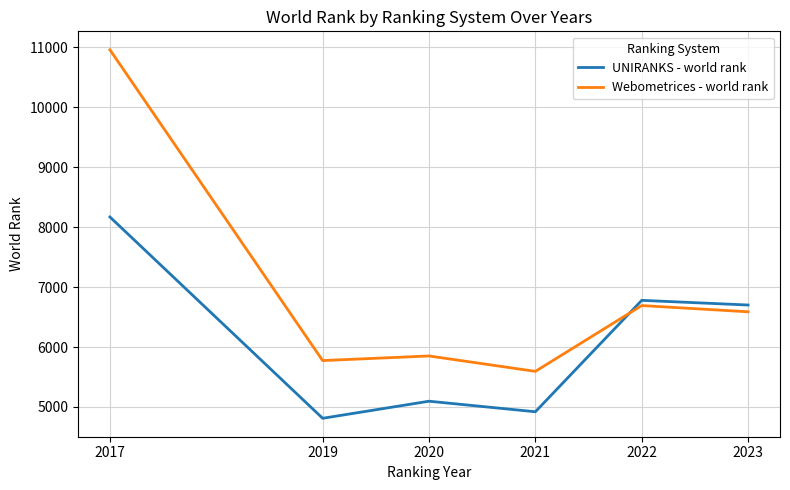

Between 2017 and 2023, which series saw the biggest shift?

Webometrices - world rank